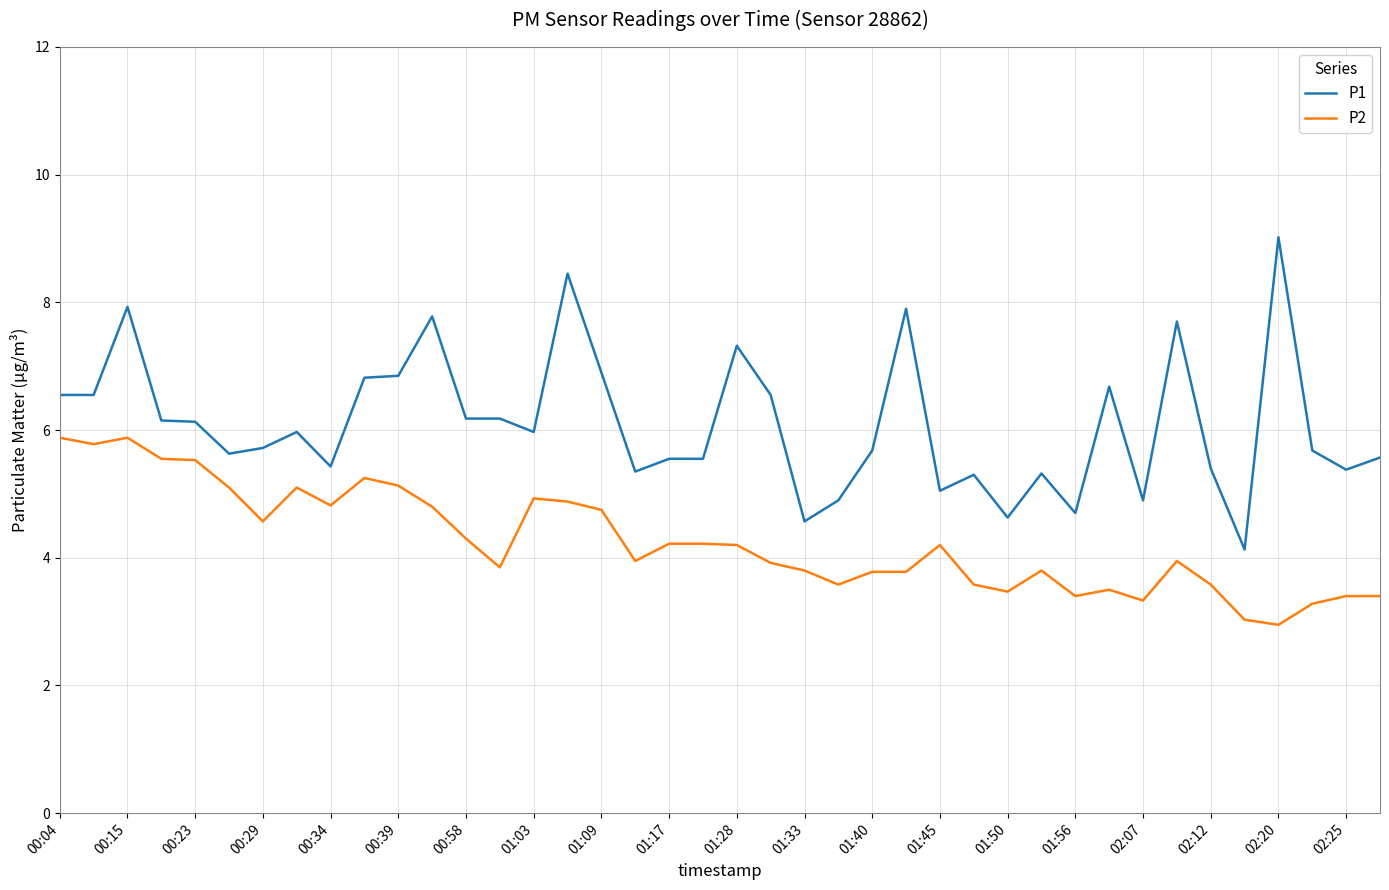

Which series has the widest spread of values?

P1